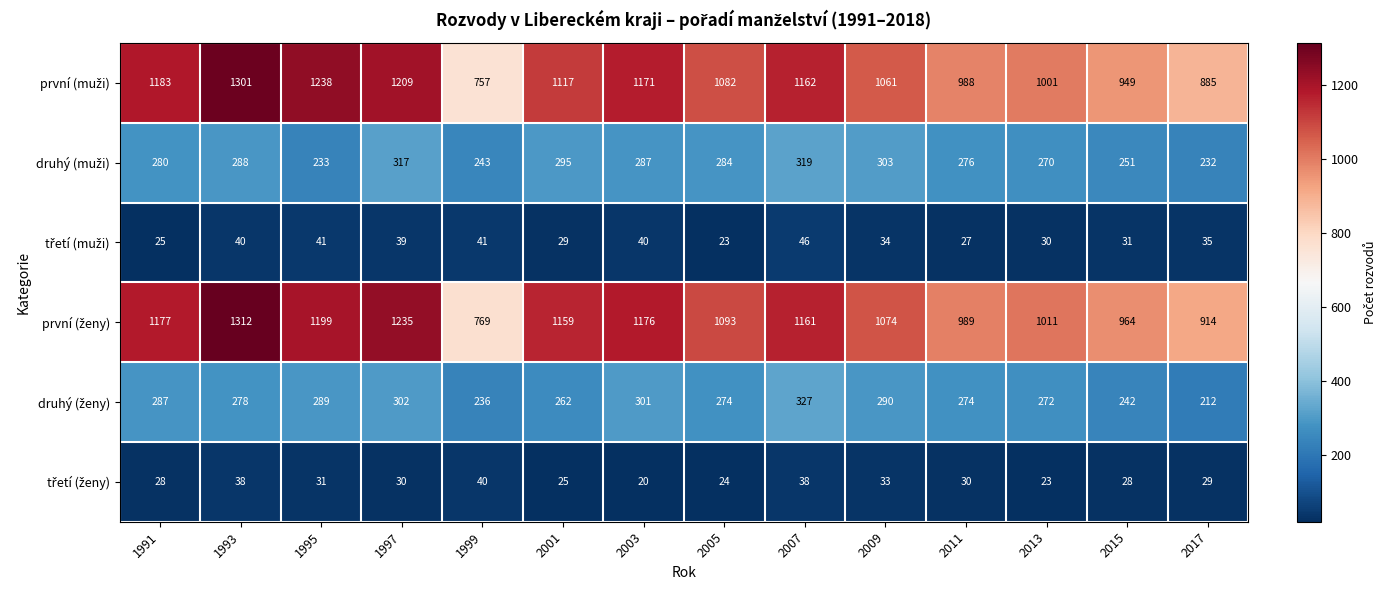

At which category does the chart reach its minimum across all series?

2003